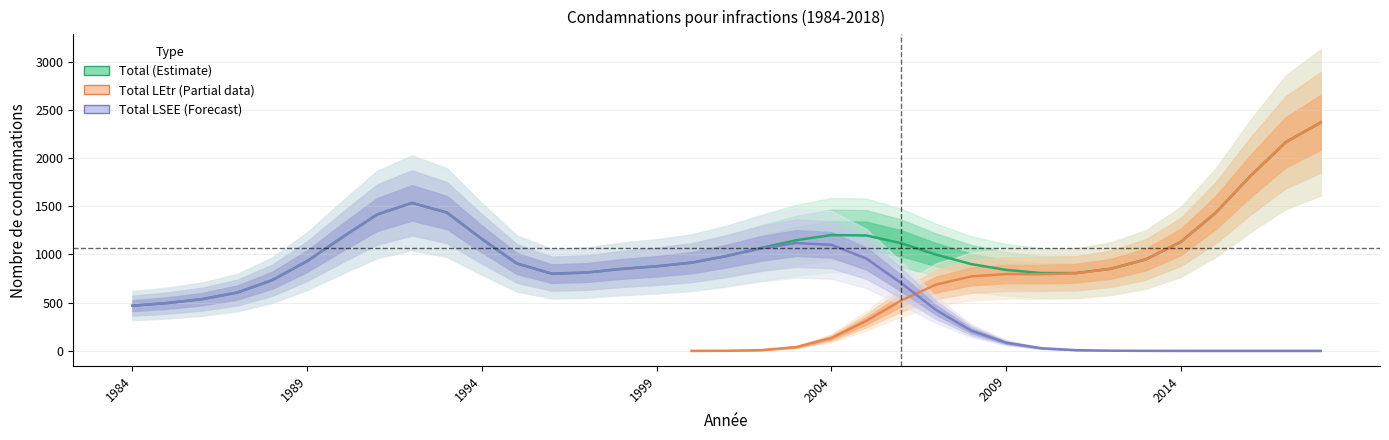

What is the average value of the Total series?

1070